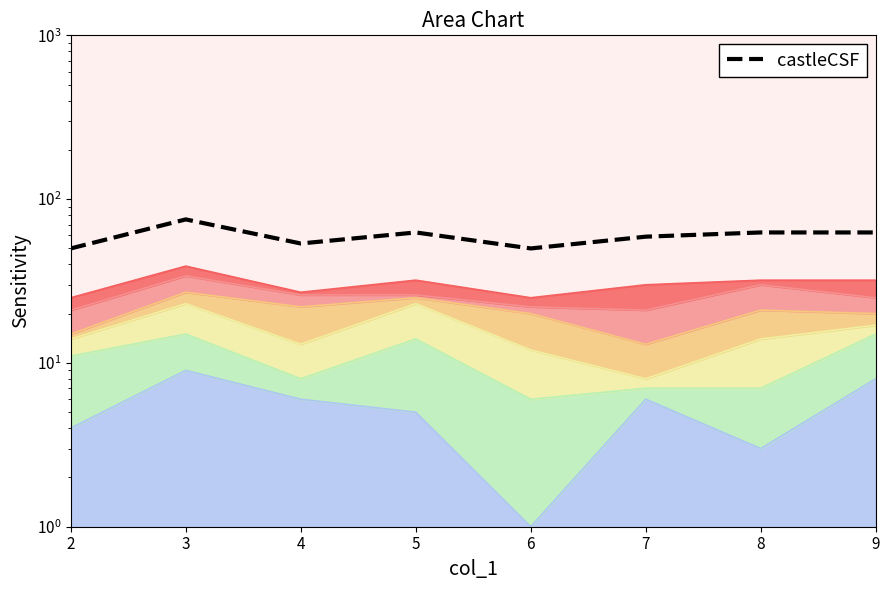

Where is the data nearest to the value 62?

5